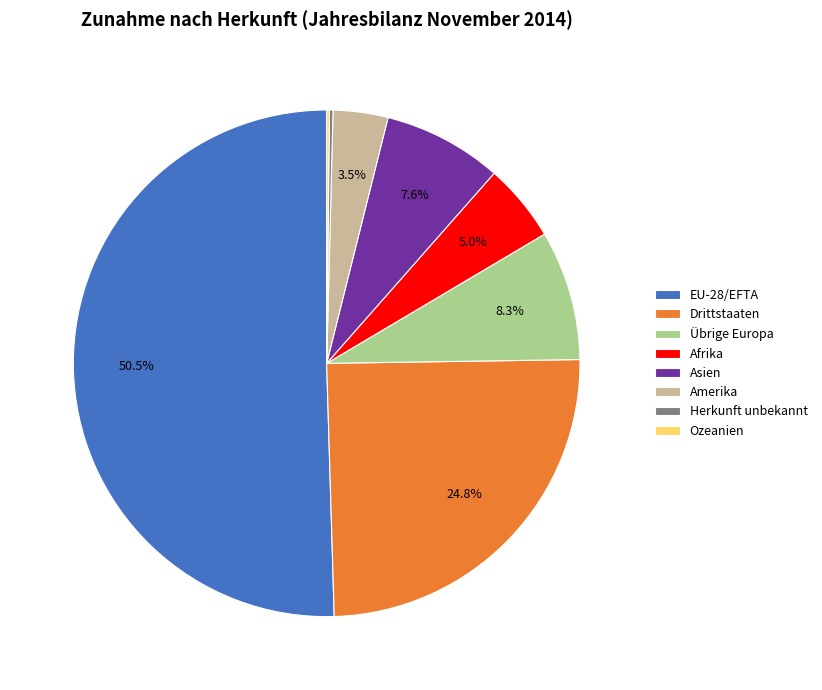

Which category has the biggest portion of the pie?

EU-28/EFTA